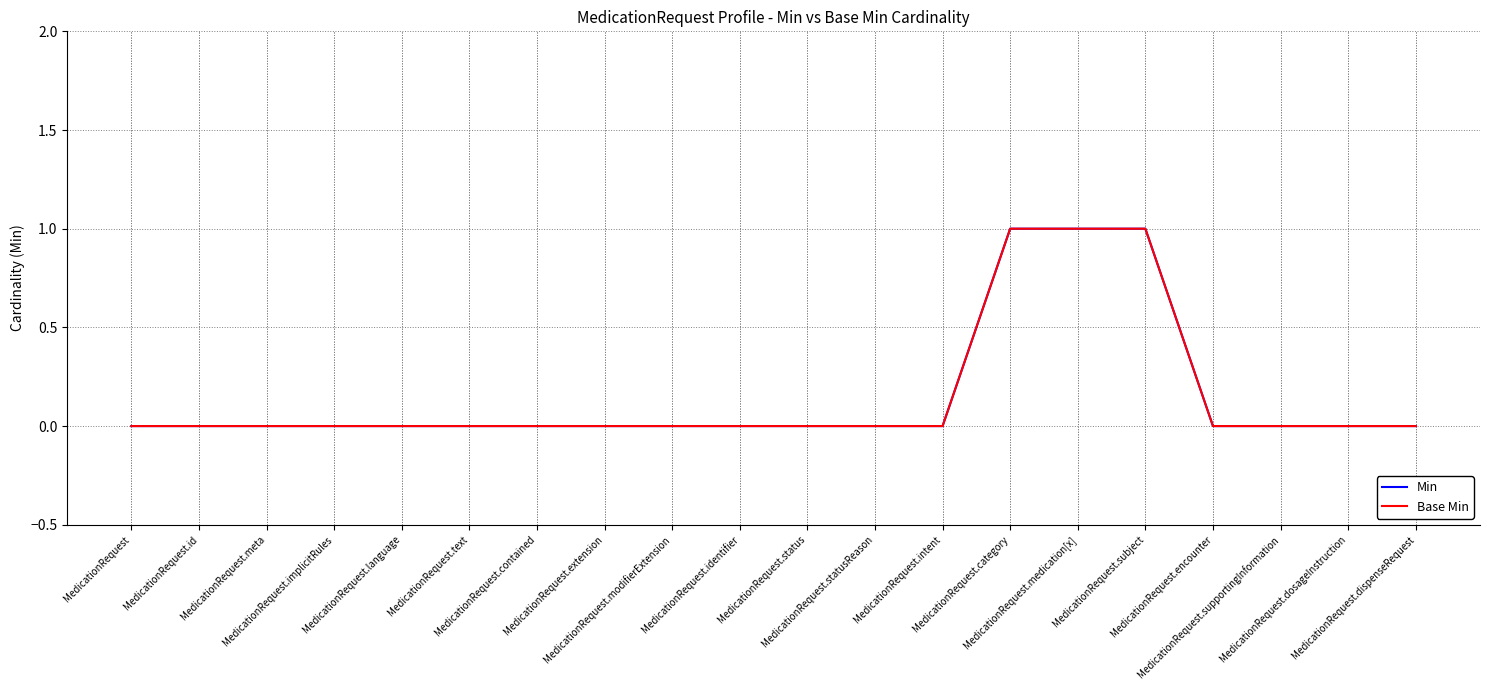

Does the chart have visible grid lines?

Yes